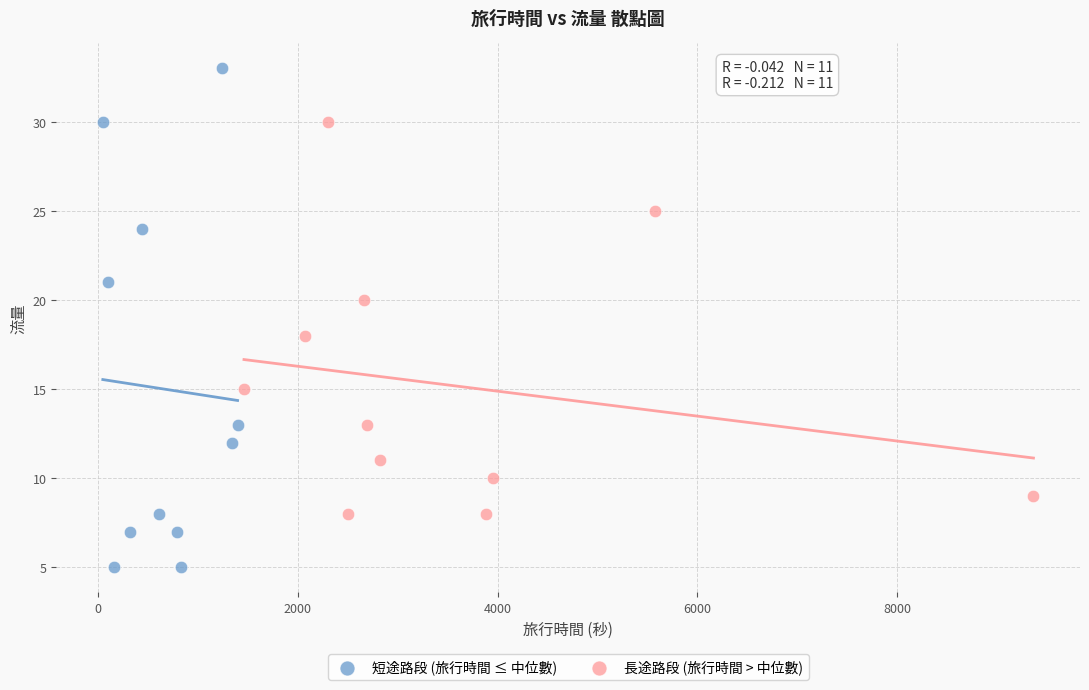

Which series has the largest Y range (max minus min)?

短途路段 (旅行時間 ≤ 中位數)